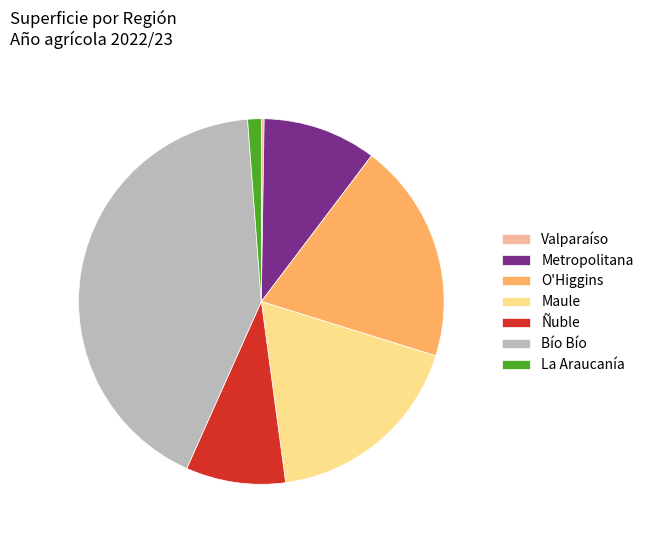

Which category has the biggest portion of the pie?

Bío Bío